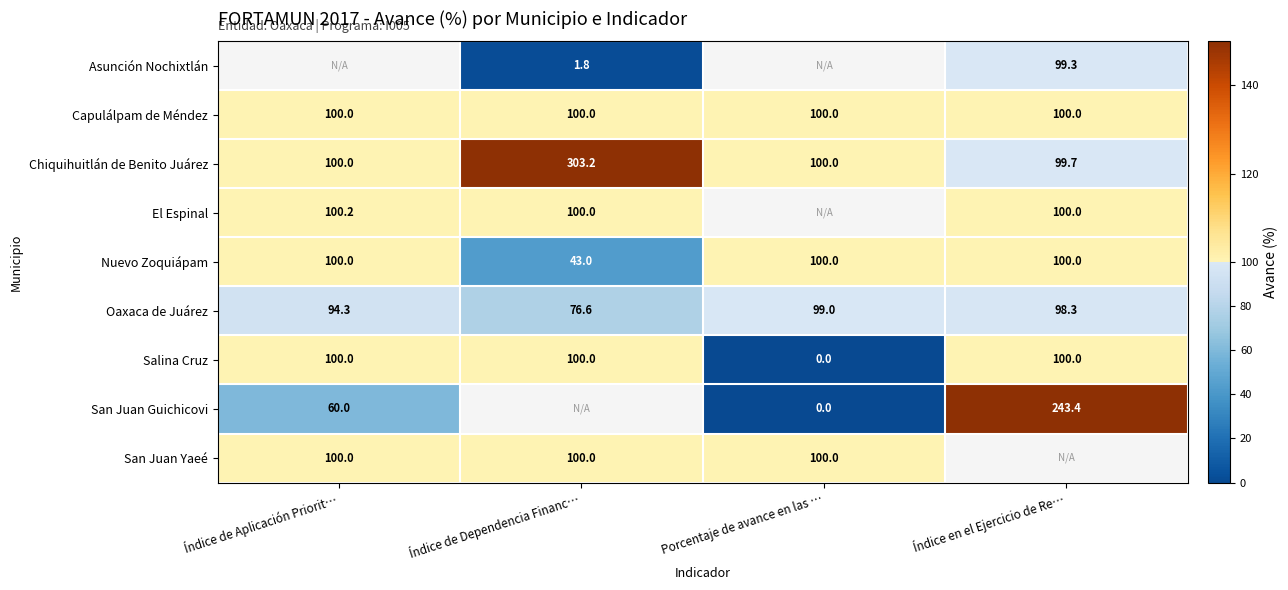

Is it true that Salina Cruz equals 100.0 at Índice en el Ejercicio de Re…?

True